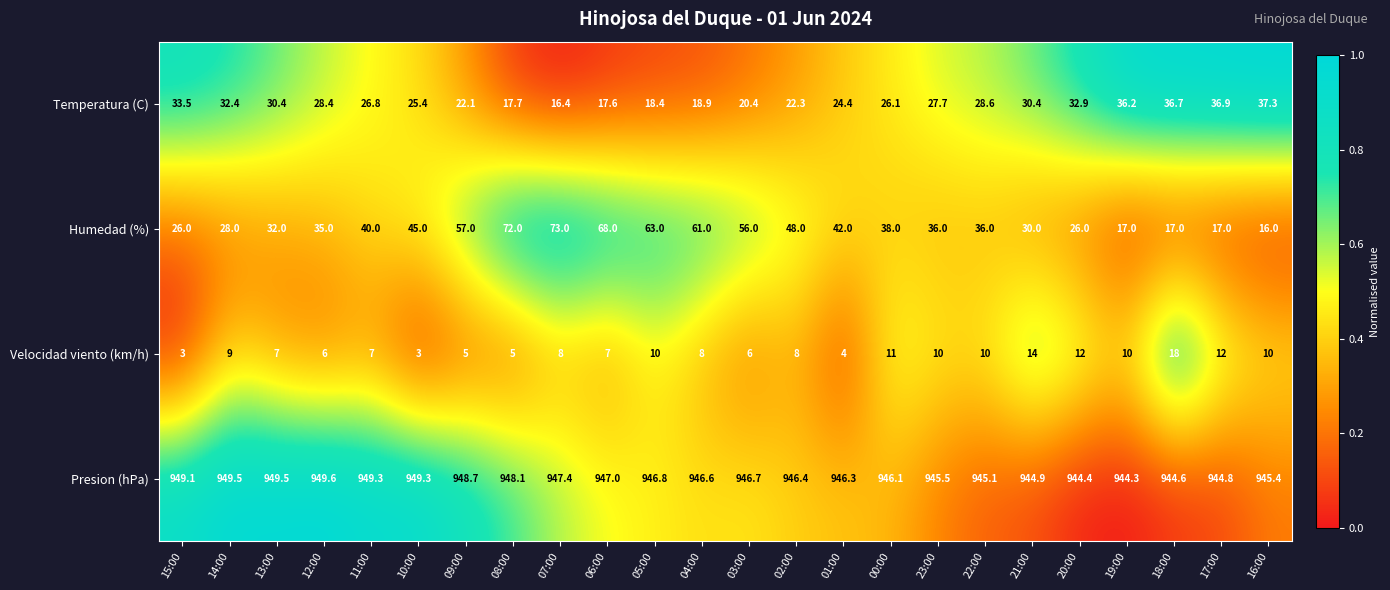

What is the total value across all series at 18:00?

1016.3